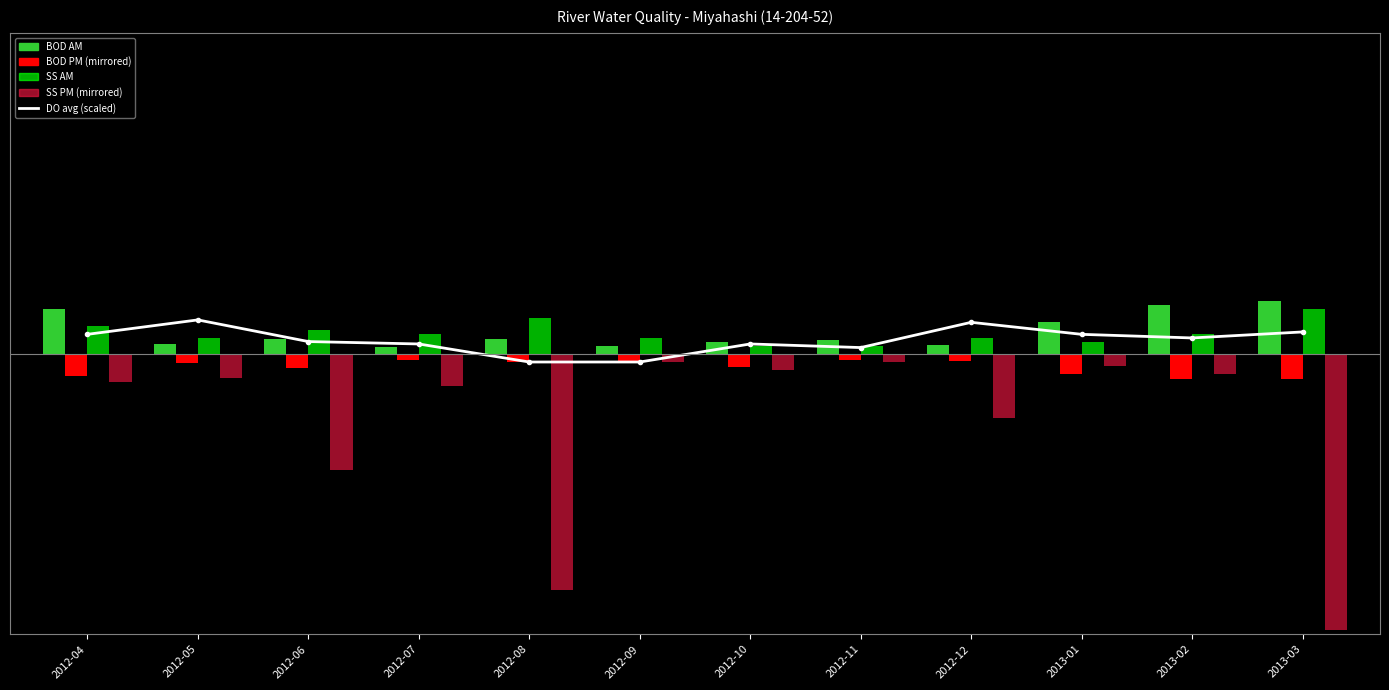

What position from the right is 2013-03?

1